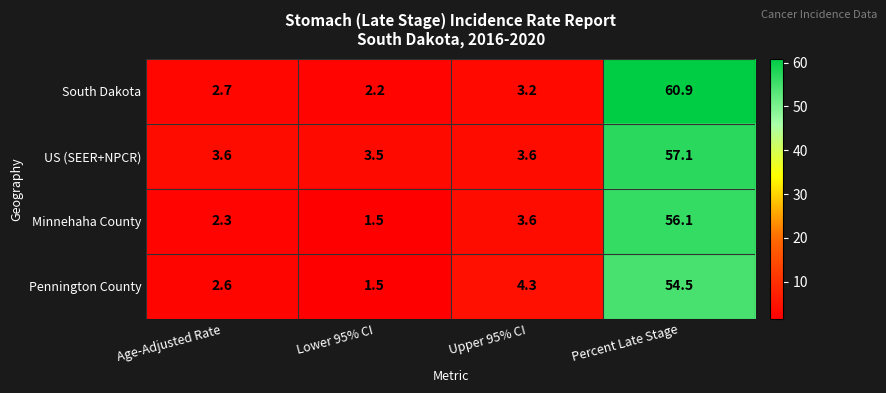

What is the difference between the maximum and minimum values in the Pennington County series?

53.0